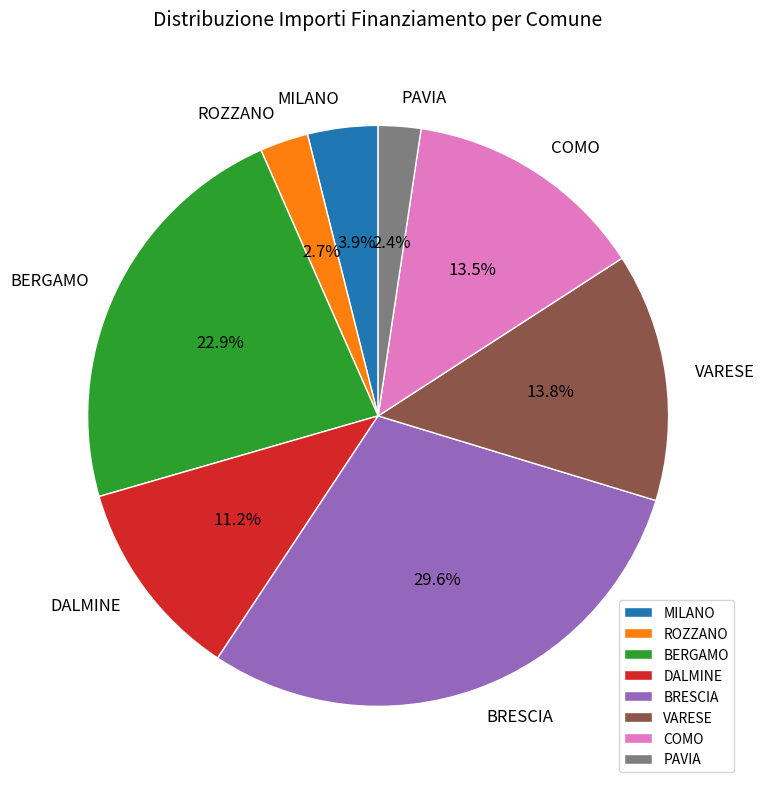

What portion of the pie excludes COMO?

86.5%